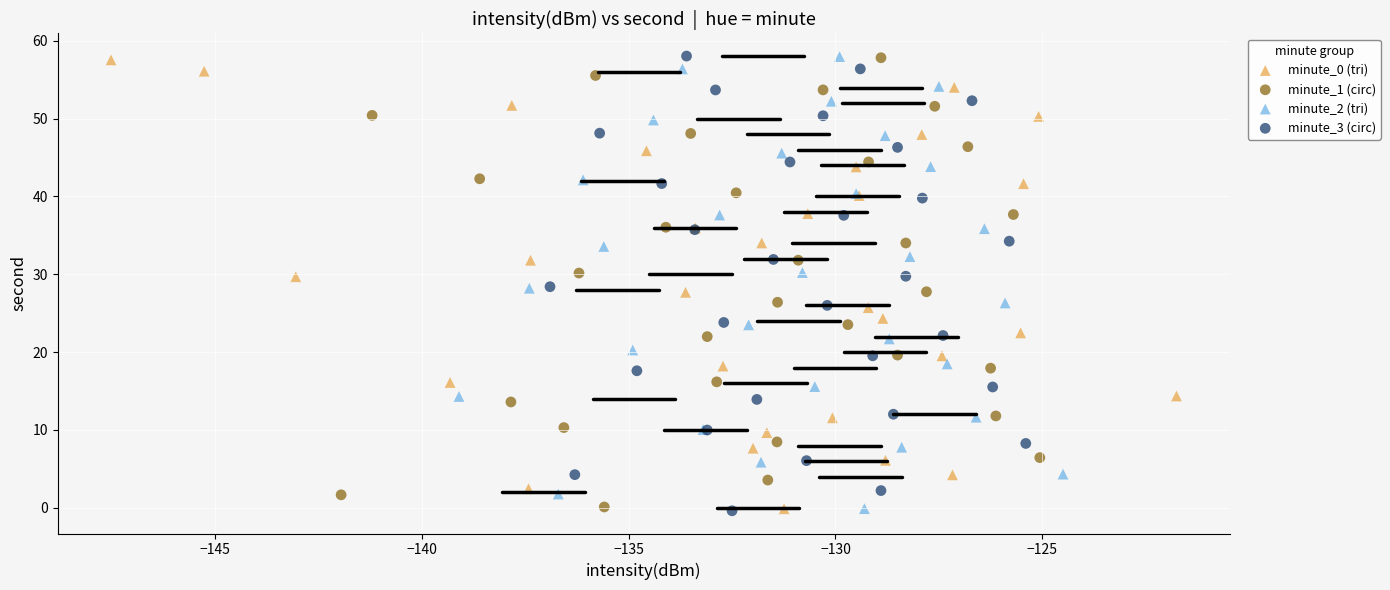

What are all the series names shown in the legend?

minute_0 (tri), minute_1 (circ), minute_2 (tri), minute_3 (circ)